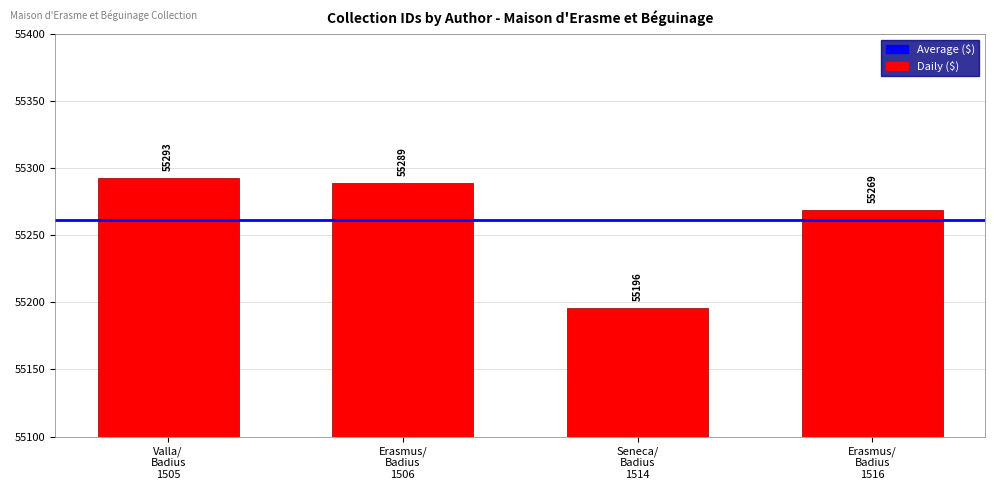

Reading right to left, transcribe all the data shown in this chart.

55269	55196	55289	55293